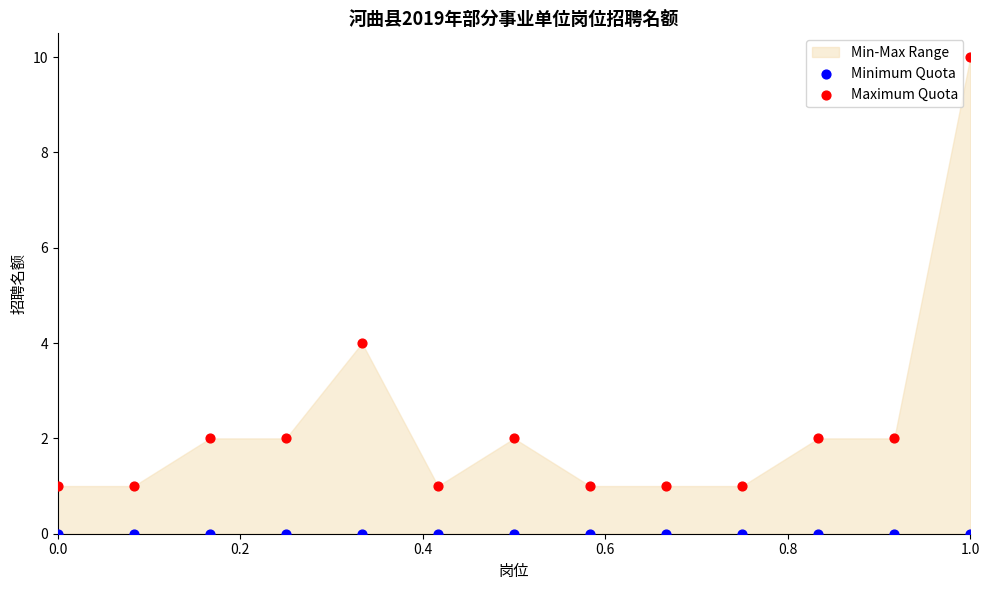

Which series reaches the minimum Y coordinate?

Minimum Quota